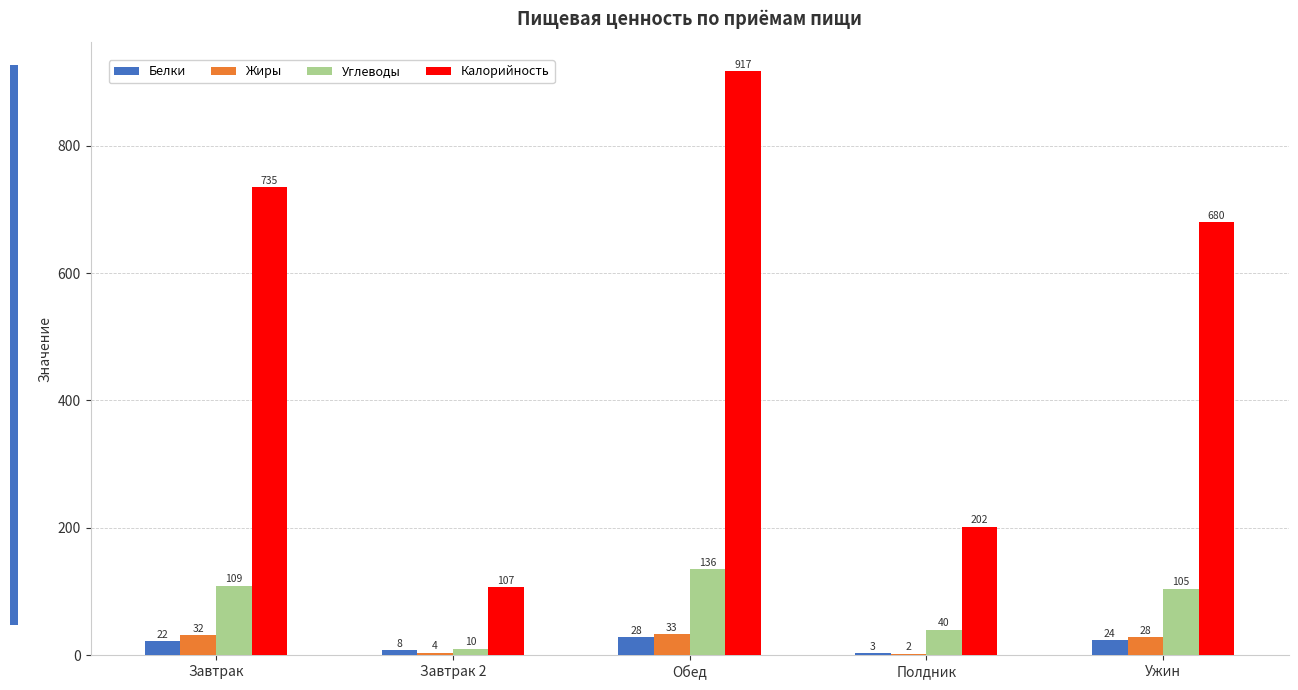

Which series has the largest total across all categories?

Калорийность